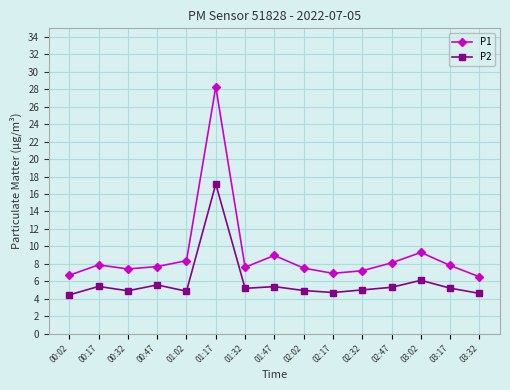

How many data points does each series have?

15